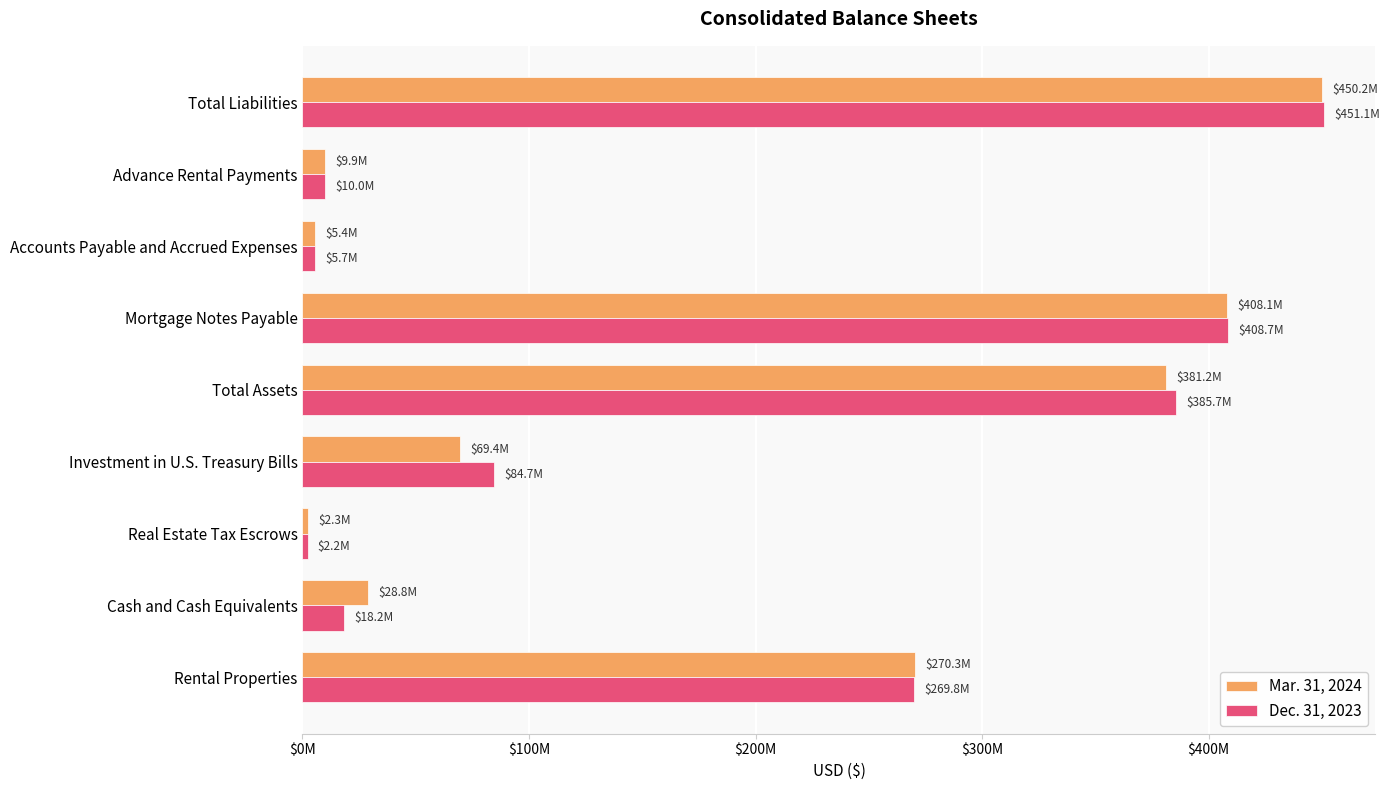

What position from the left is Cash and Cash Equivalents?

2